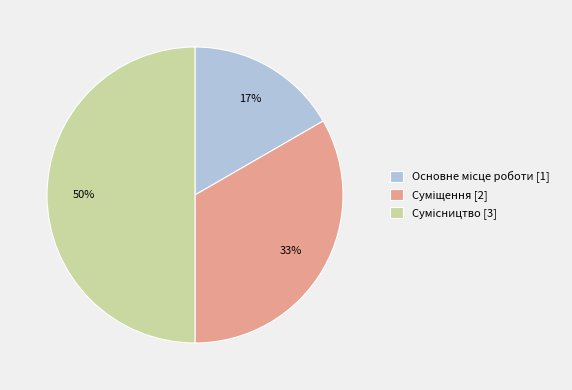

To the nearest percent, what is the difference between the largest and smallest slice percentages?

33%